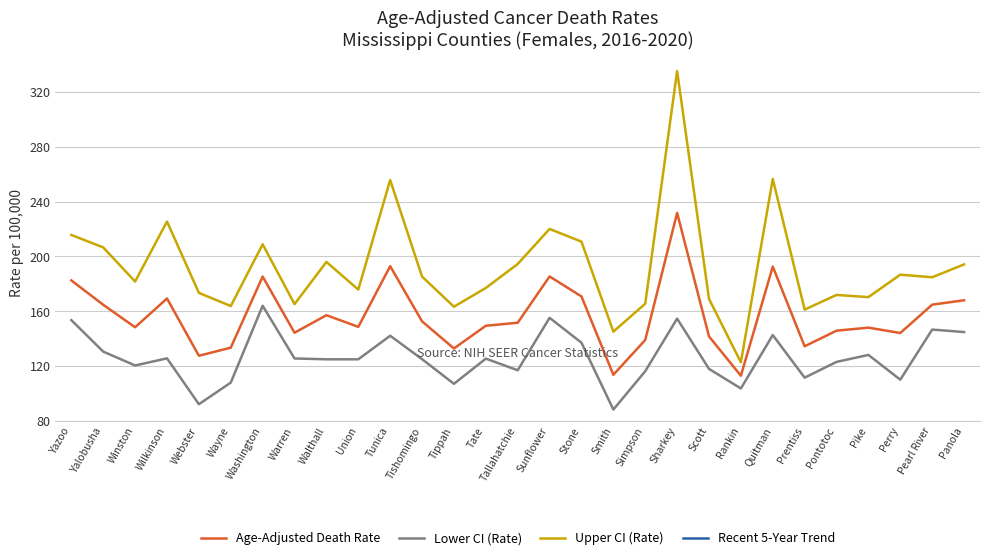

True or false: Recent 5-Year Trend has more than 2 interior local peaks.

True